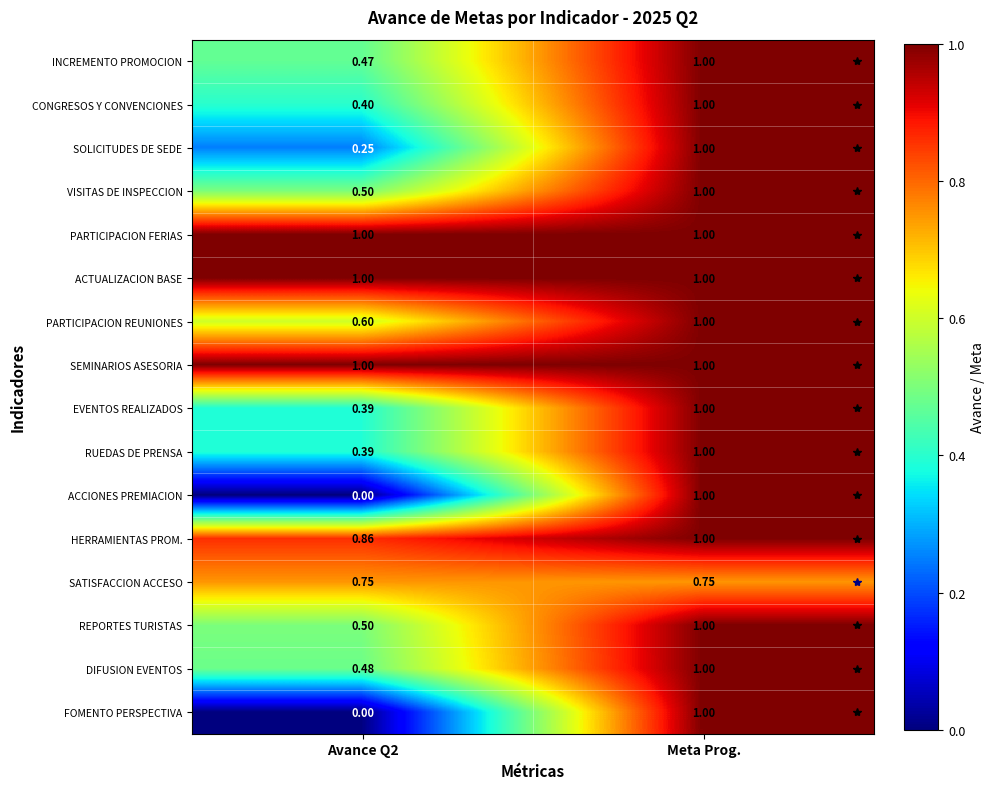

At which label does PARTICIPACION REUNIONES reach its peak?

Meta Prog.